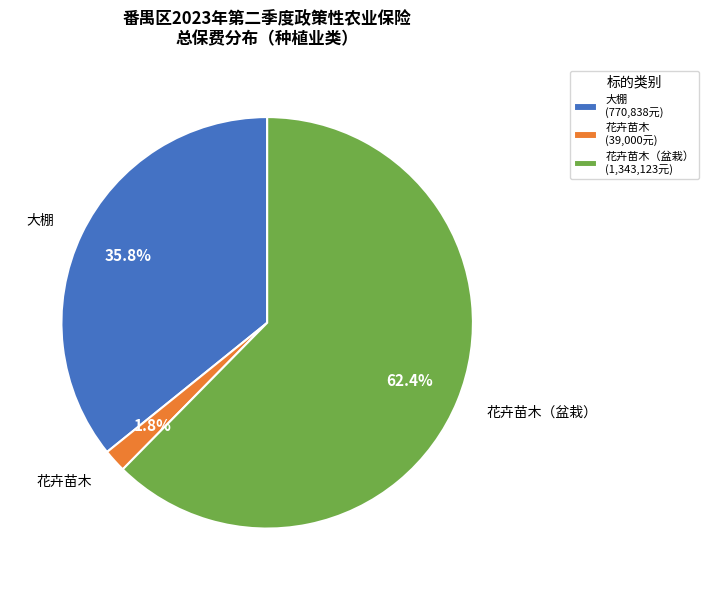

Count the number of slices in the pie.

3